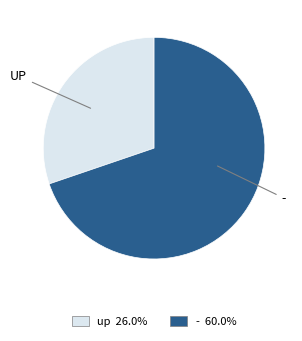

Rank the categories by value from highest to lowest.

-, UP